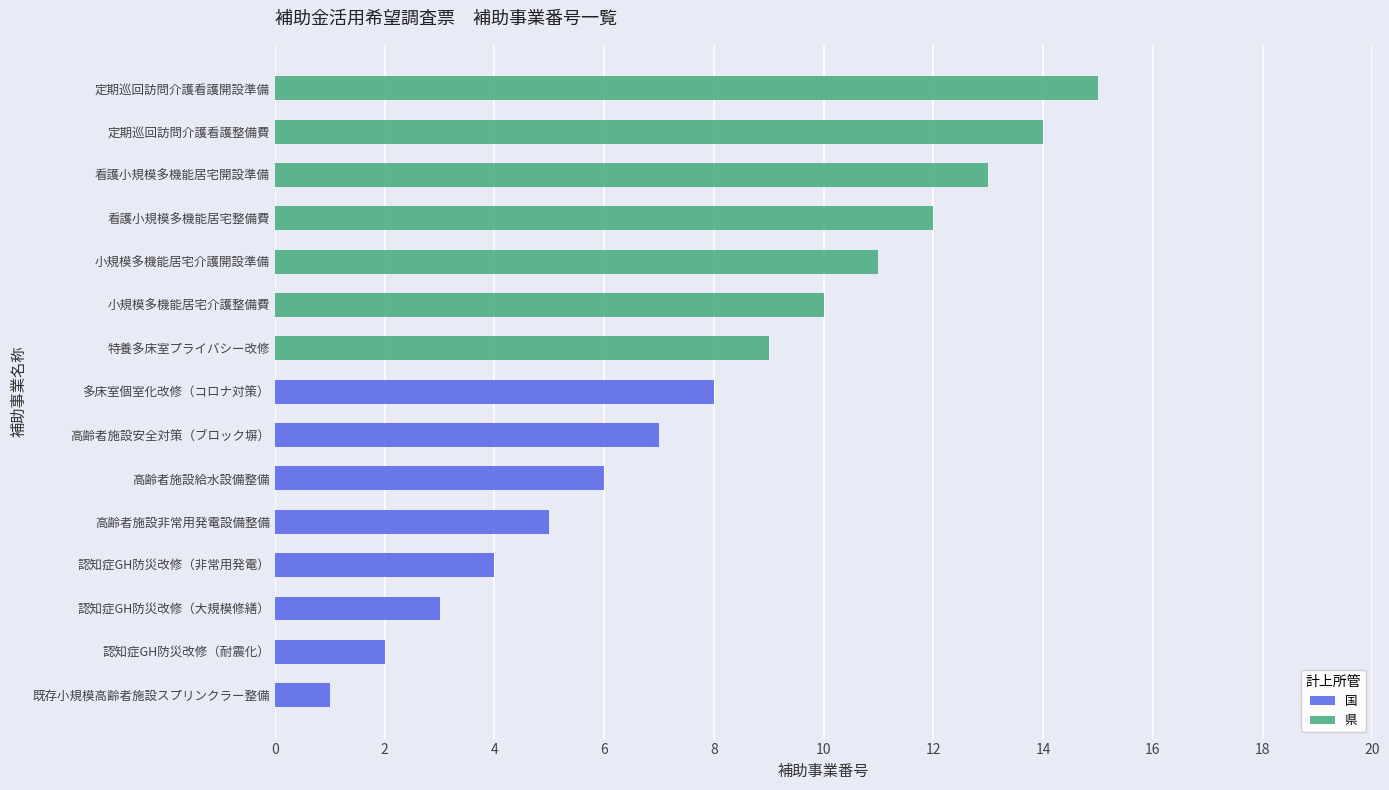

What are all the series names shown in the legend?

国, 県